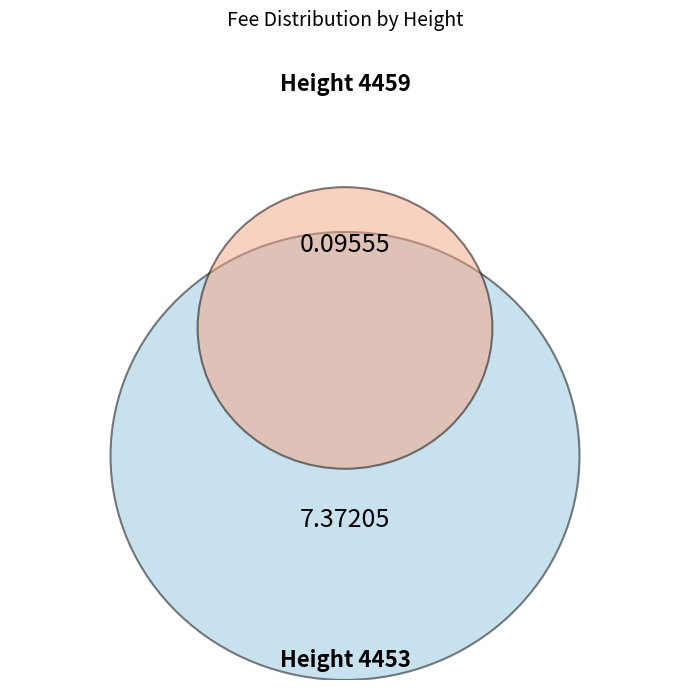

Is it true that 4453 is 89% of the pie?

False